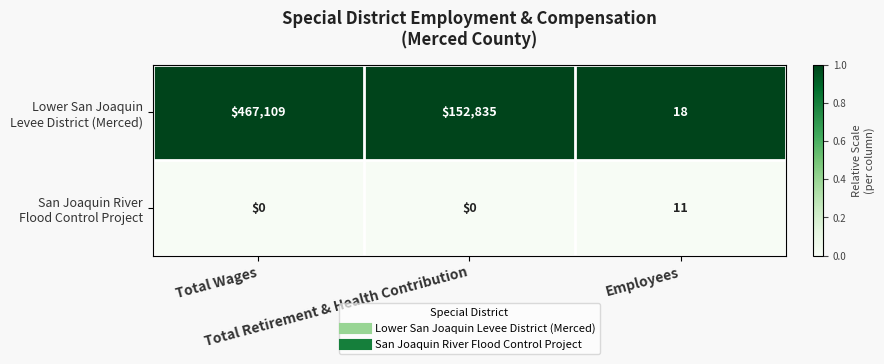

Count the number of categories in the chart.

3